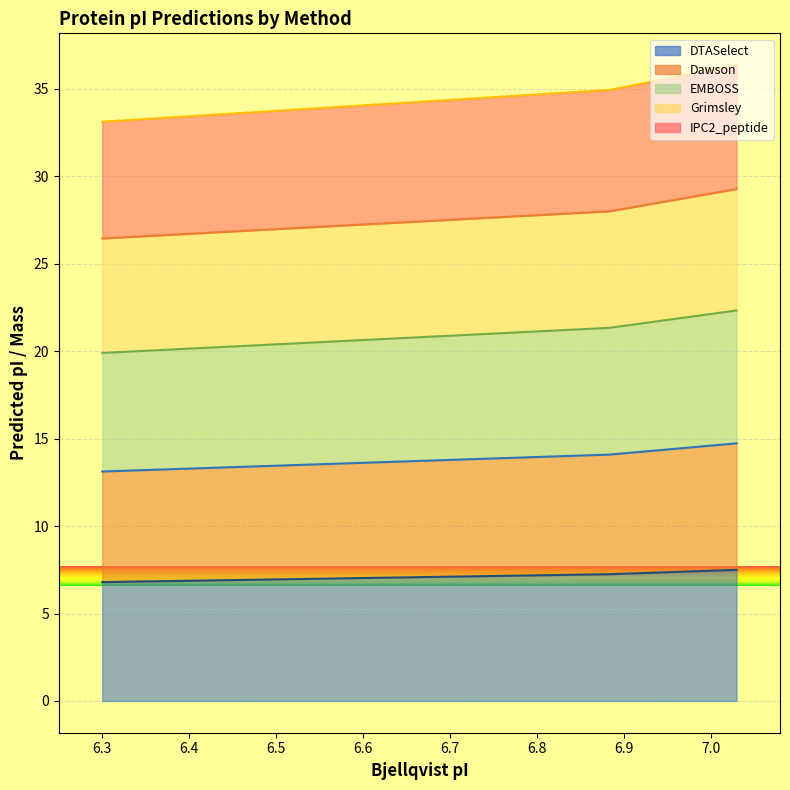

The value of Dawson at 6.3 is 7.5. True or false?

False